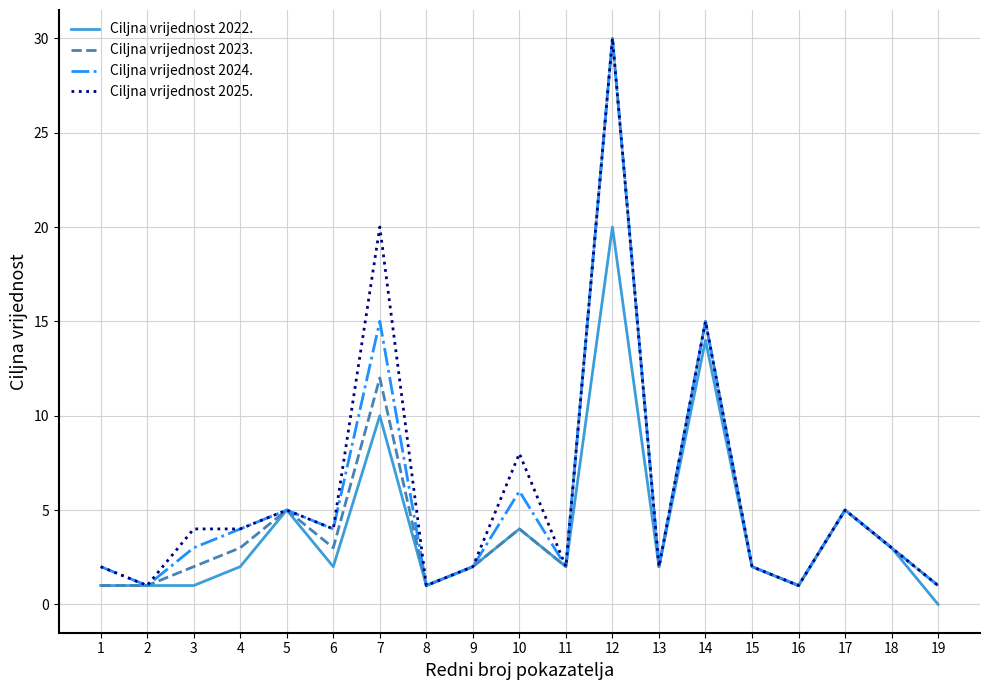

Reading right to left, transcribe all the data shown in this chart.

Ciljna vrijednost 2022.: 19=0	18=3	17=5	16=1	15=2	14=14	13=2	12=20	11=2	10=4	9=2	8=1	7=10	6=2	5=5	4=2	3=1	2=1	1=1
Ciljna vrijednost 2023.: 19=1	18=3	17=5	16=1	15=2	14=15	13=2	12=30	11=2	10=4	9=2	8=1	7=12	6=3	5=5	4=3	3=2	2=1	1=1
Ciljna vrijednost 2024.: 19=1	18=3	17=5	16=1	15=2	14=15	13=2	12=30	11=2	10=6	9=2	8=1	7=15	6=4	5=5	4=4	3=3	2=1	1=2
Ciljna vrijednost 2025.: 19=1	18=3	17=5	16=1	15=2	14=15	13=2	12=30	11=2	10=8	9=2	8=1	7=20	6=4	5=5	4=4	3=4	2=1	1=2